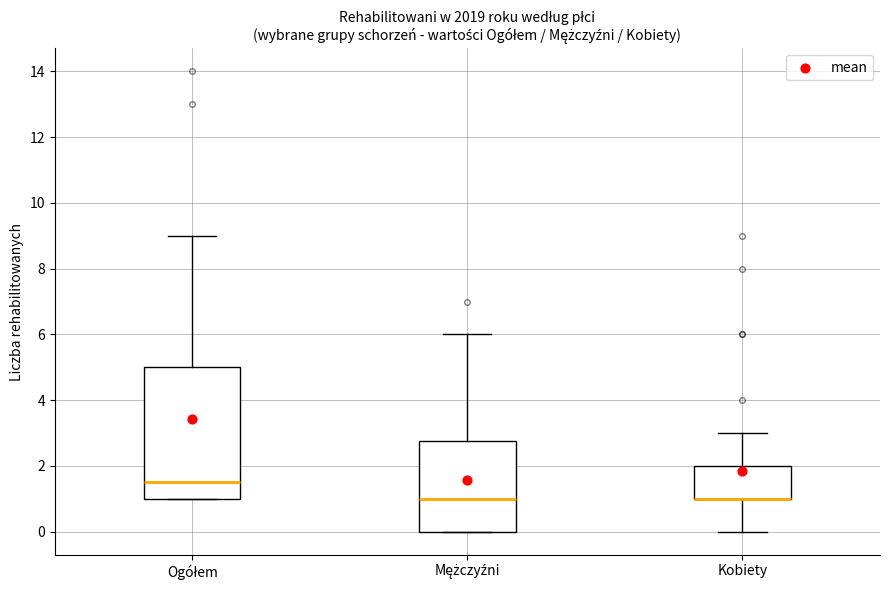

Reading left to right, read every box against the y-axis: the position of its median line, the range the box covers, and the ends of its whiskers. The values are not printed on the chart, so give them approximately, as read against the axis.

Ogółem: median 1.6, box 1.0 to 5.0, whiskers 1.0 to 9.0
Mężczyźni: median 1.0, box 0.0 to 2.8, whiskers 0.0 to 6.0
Kobiety: median 1.0 (drawn on the box's lower edge), box 1.0 to 2.0, whiskers 0.0 to 3.0